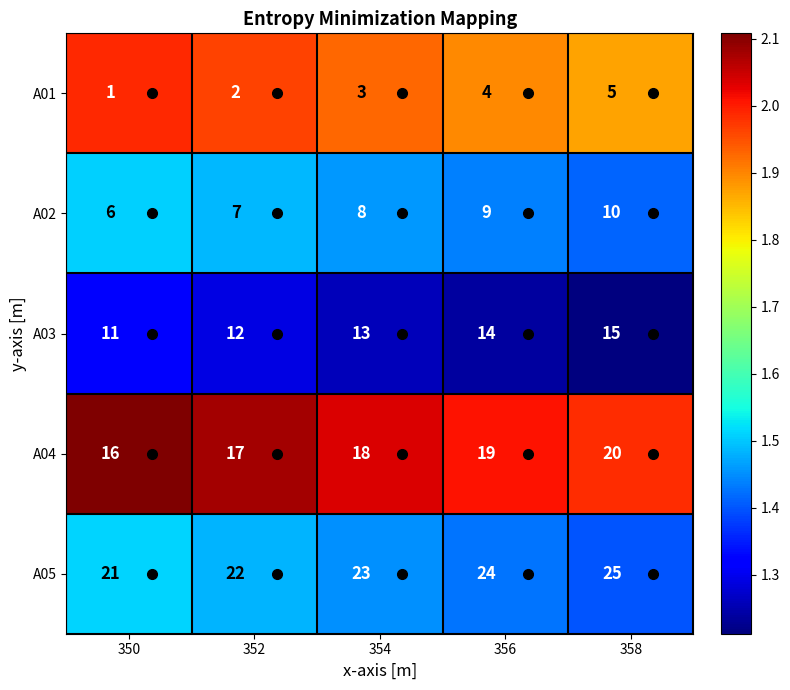

What is the difference between the A05 values at 356 and 350?

3